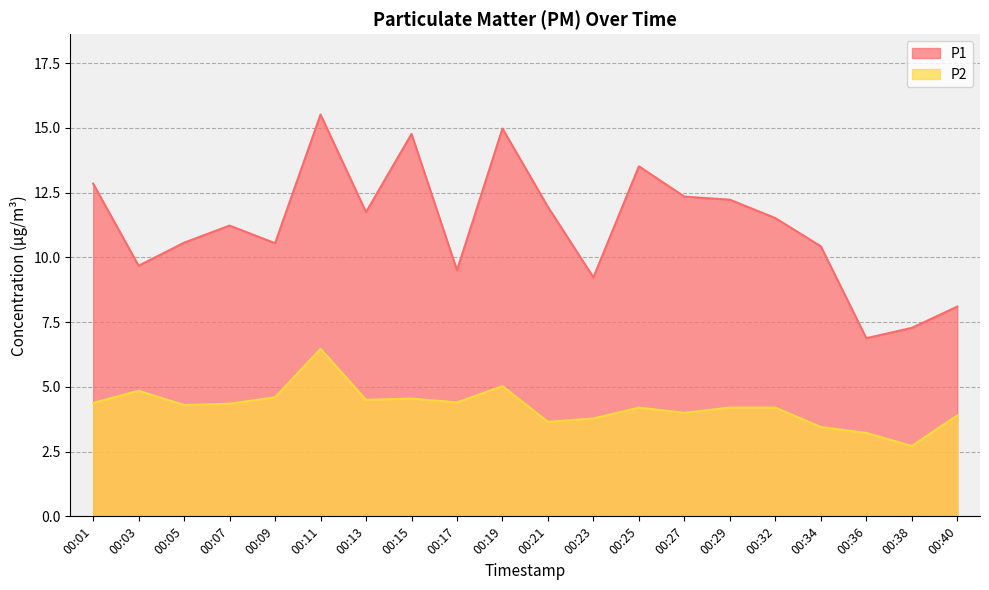

Reading right to left, transcribe all the data shown in this chart.

P1: 00:40=8.1	00:38=7.3	00:36=6.9	00:34=10.4	00:32=11.5	00:29=12.2	00:27=12.3	00:25=13.5	00:23=9.2	00:21=11.9	00:19=15.0	00:17=9.5	00:15=14.8	00:13=11.8	00:11=15.5	00:09=10.6	00:07=11.2	00:05=10.6	00:03=9.7	00:01=12.8
P2: 00:40=3.9	00:38=2.7	00:36=3.2	00:34=3.5	00:32=4.2	00:29=4.2	00:27=4.0	00:25=4.2	00:23=3.8	00:21=3.6	00:19=5.0	00:17=4.4	00:15=4.5	00:13=4.5	00:11=6.5	00:09=4.6	00:07=4.3	00:05=4.3	00:03=4.8	00:01=4.4